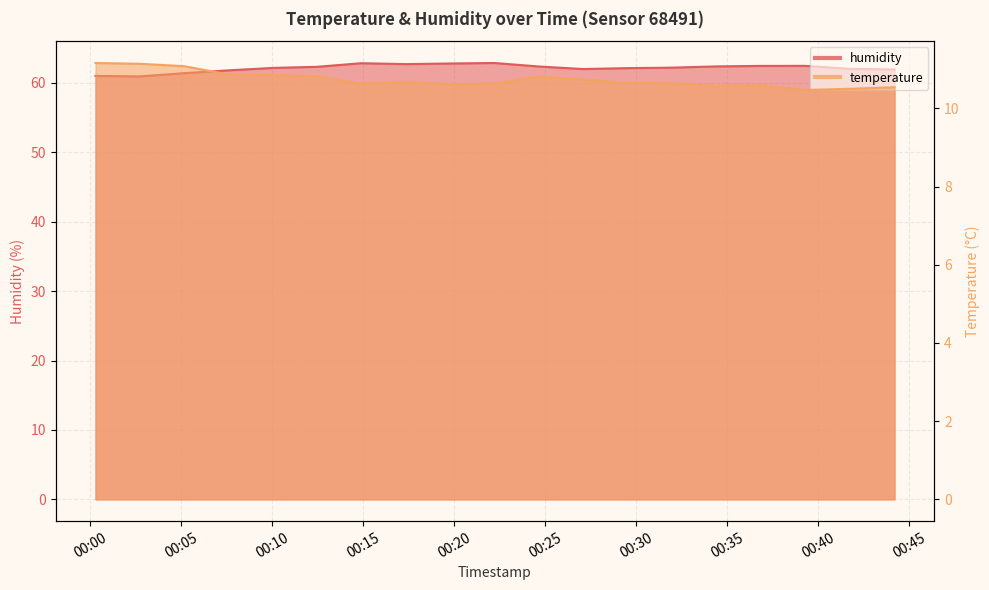

Which has a higher value, 2023-04-15T00:24:38 or 2023-04-15T00:07:35?

2023-04-15T00:07:35